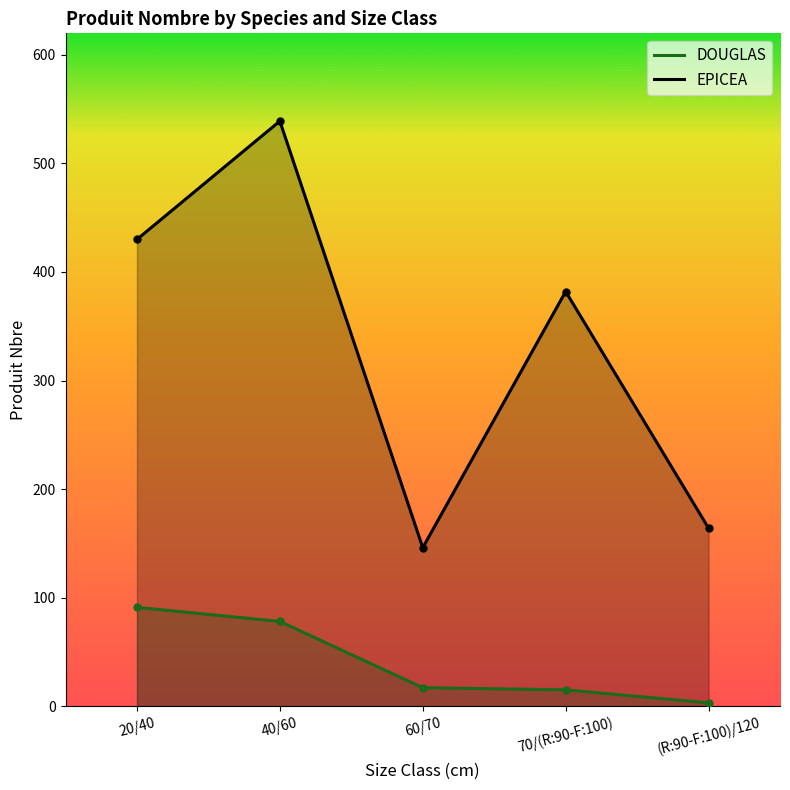

Where is the first local maximum for EPICEA?

40/60